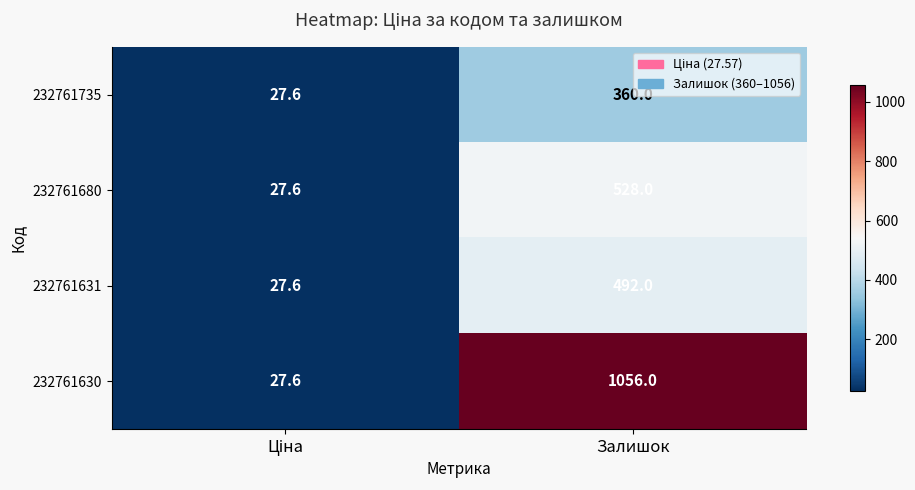

At which category is the sum across all series the highest?

Залишок